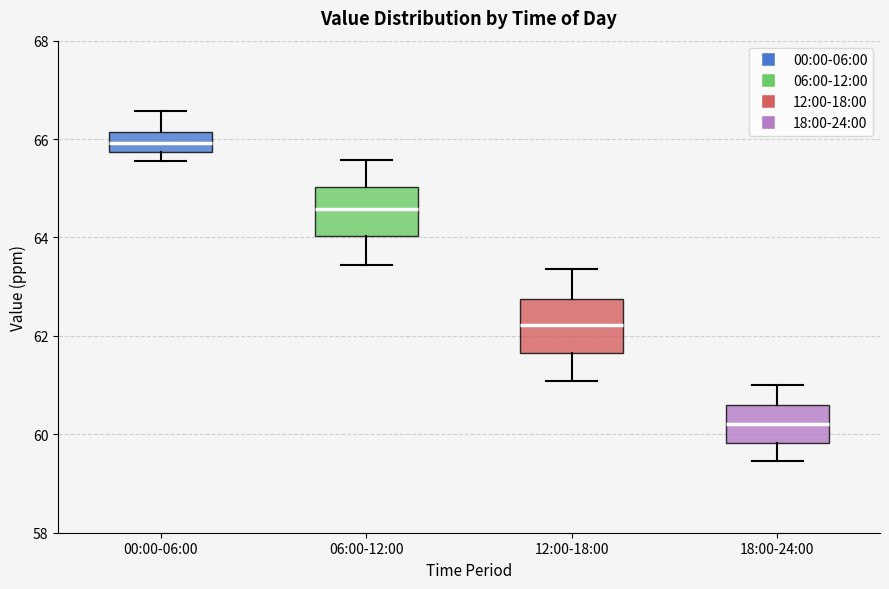

Reading left to right, read every box against the y-axis: the position of its median line, the range the box covers, and the ends of its whiskers. The values are not printed on the chart, so give them approximately, as read against the axis.

00:00-06:00: median 66.0, box 65.8 to 66.2, whiskers 65.6 to 66.6
06:00-12:00: median 64.6, box 64.0 to 65.0, whiskers 63.4 to 65.6
12:00-18:00: median 62.2, box 61.6 to 62.8, whiskers 61.0 to 63.4
18:00-24:00: median 60.2, box 59.8 to 60.6, whiskers 59.4 to 61.0